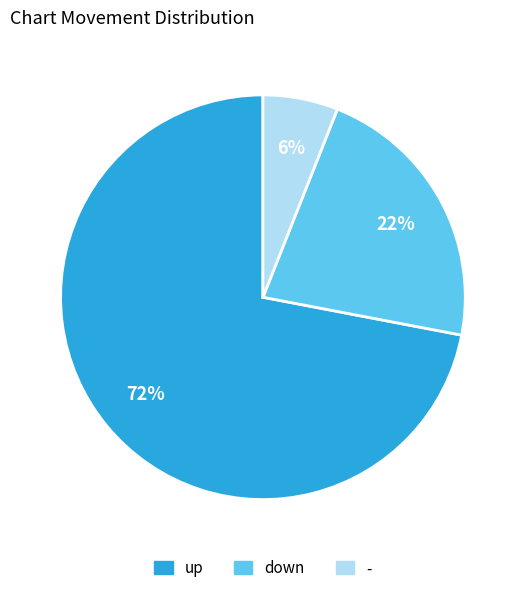

Is the sum of down and - greater than half?

No